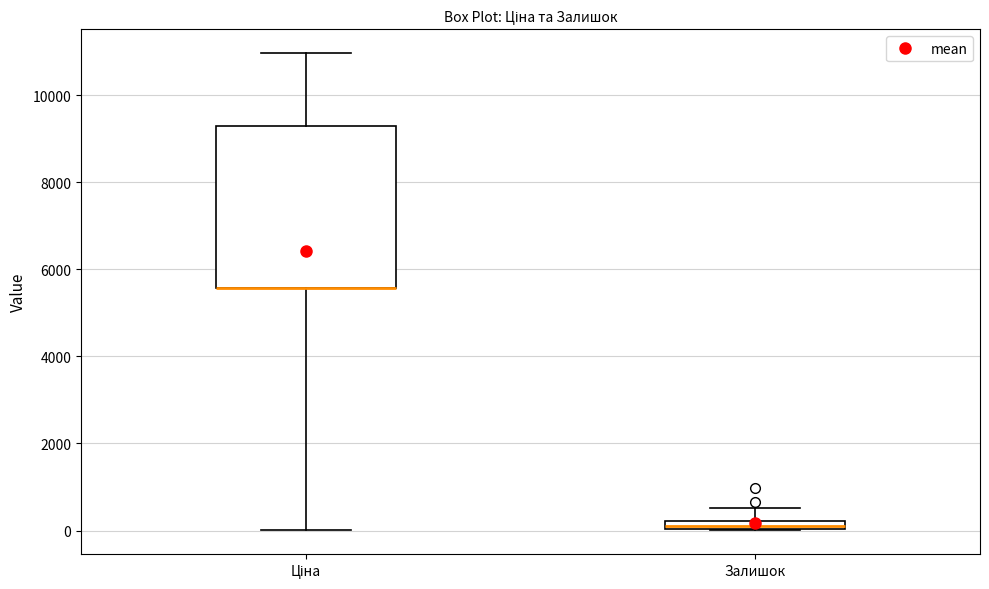

Which box is the tallest, from its lower edge to its upper edge?

Ціна